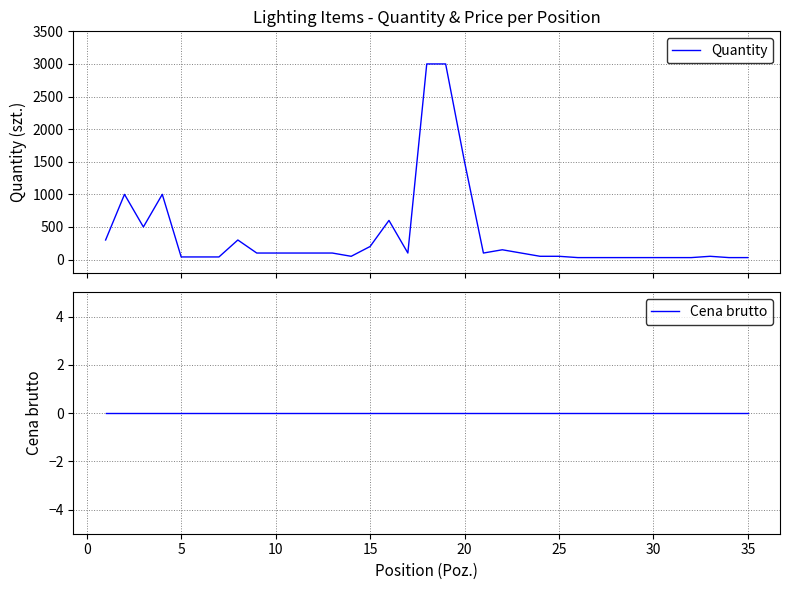

How many distinct data groups are displayed?

2